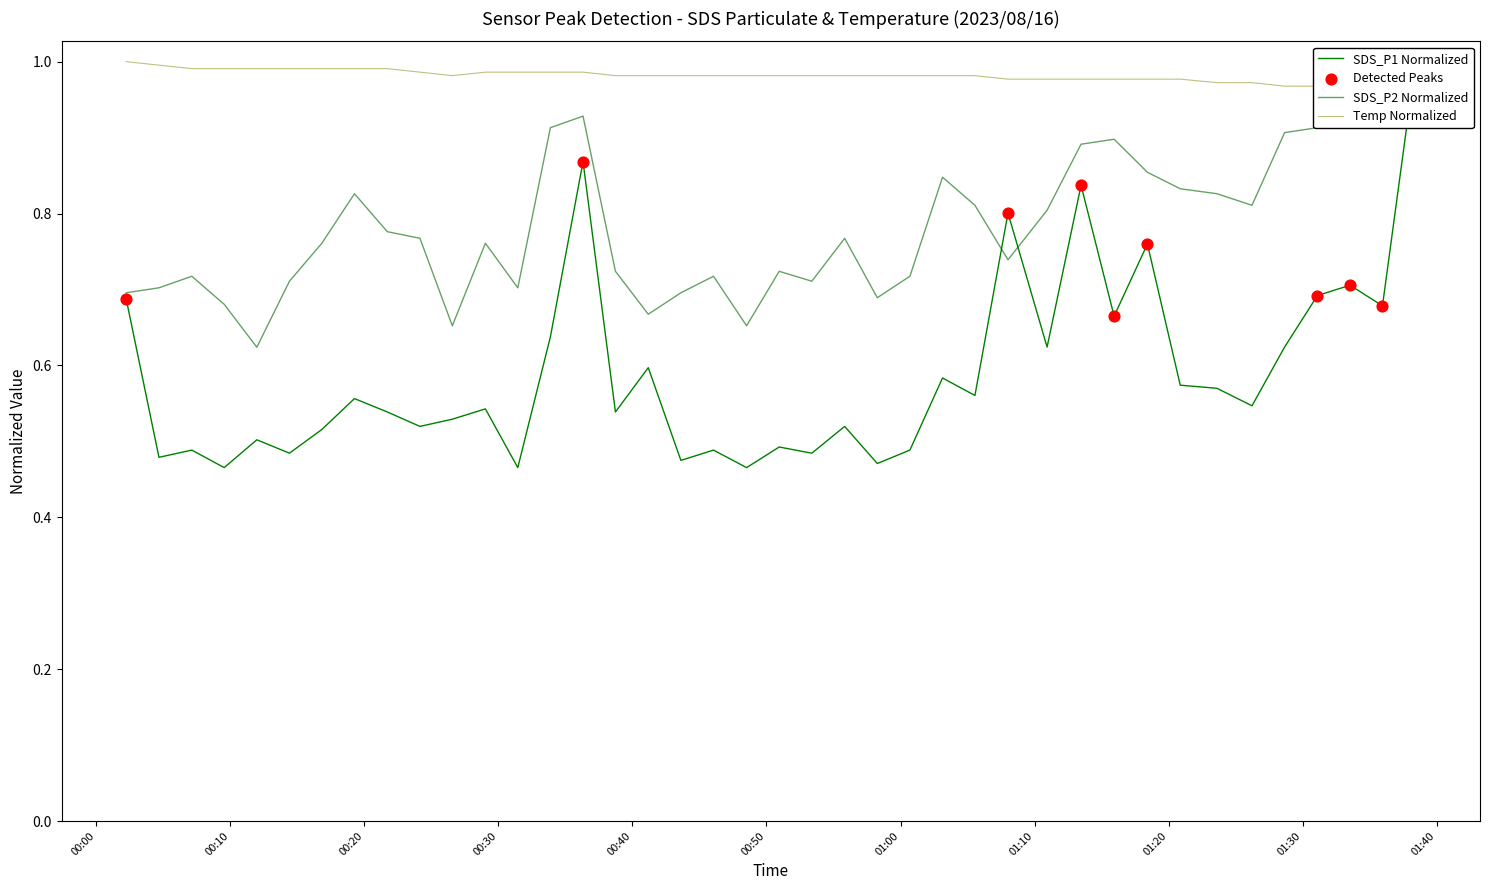

At how many categories does at least one series exceed 0?

40